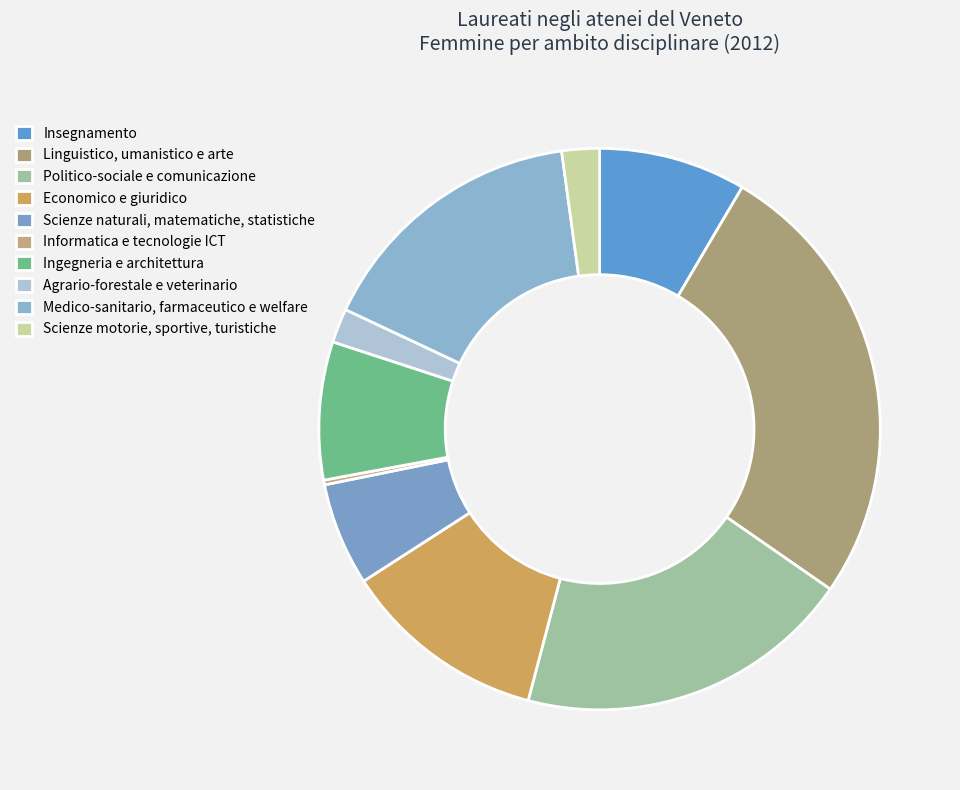

Count the number of slices in the pie.

10